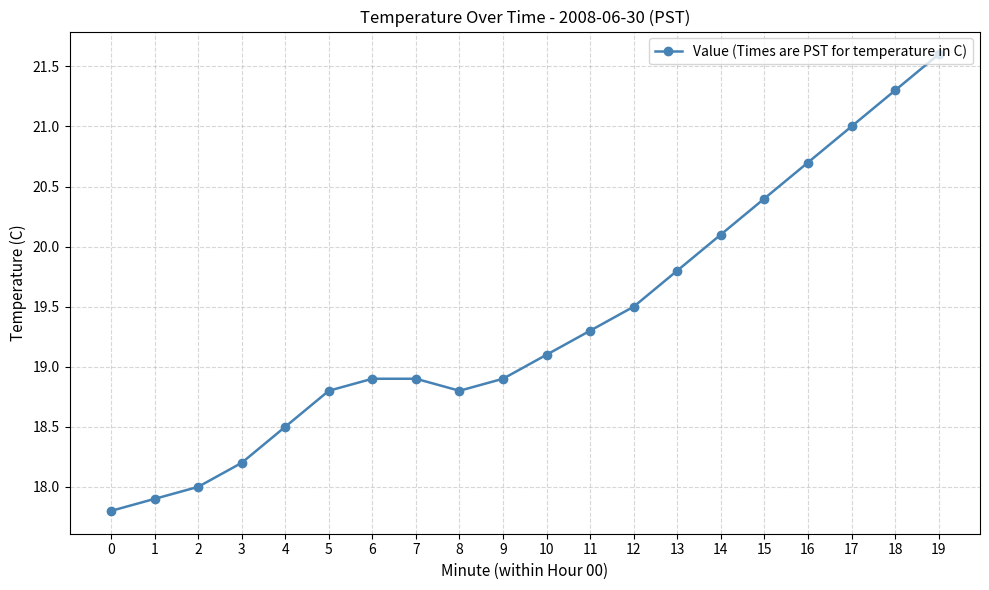

What is the difference between the second highest and minimum values?

3.5